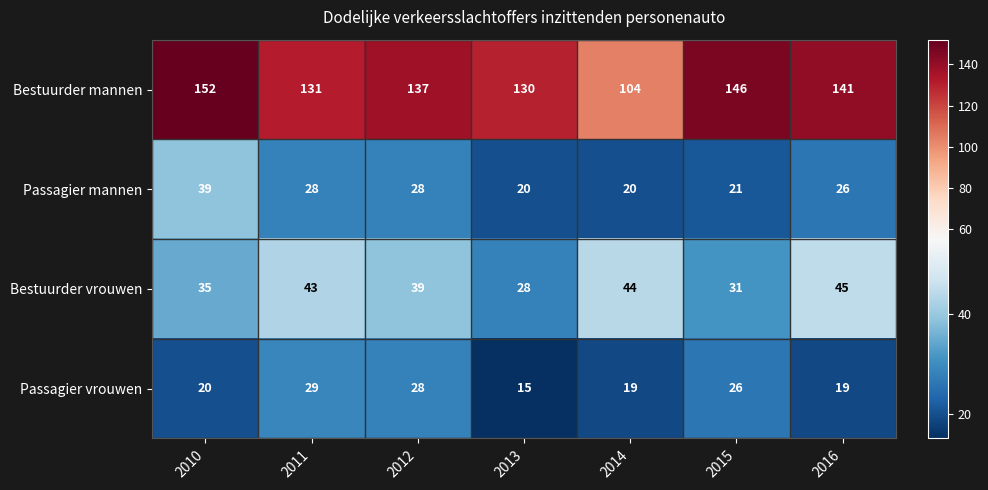

At how many categories does at least one series exceed 97?

7